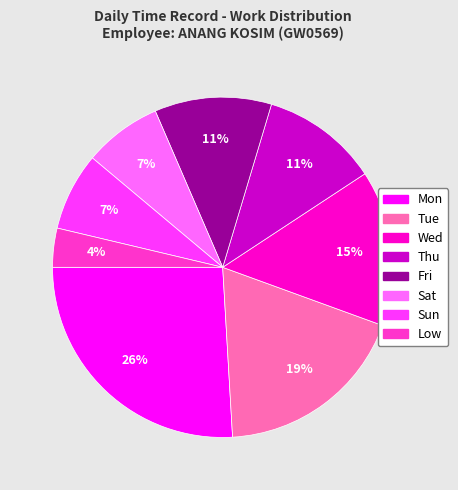

What is the smallest slice in the pie chart?

Low